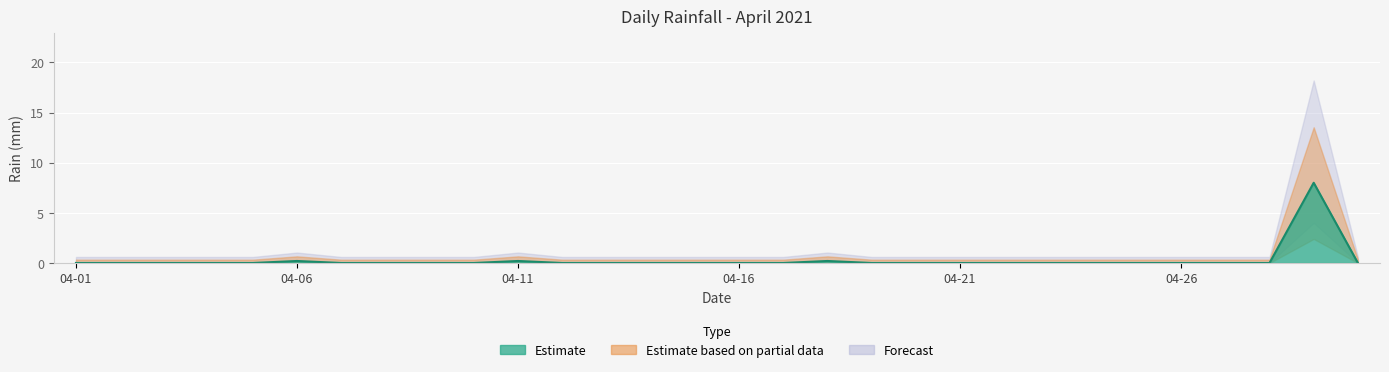

How many points are higher than both their immediate neighbors (excluding endpoints)?

4